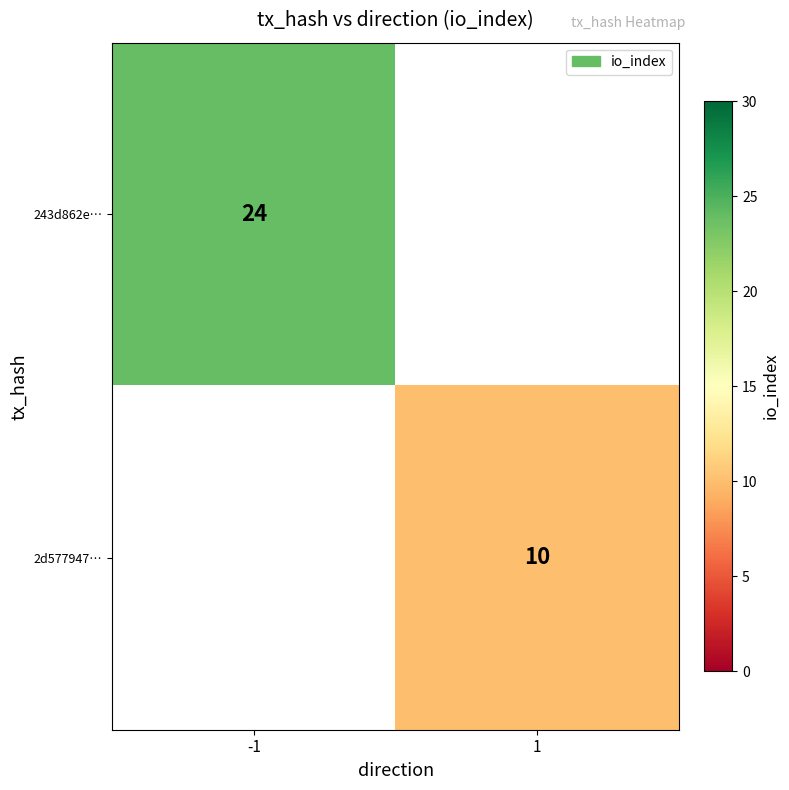

At how many categories does at least one series exceed 13?

1